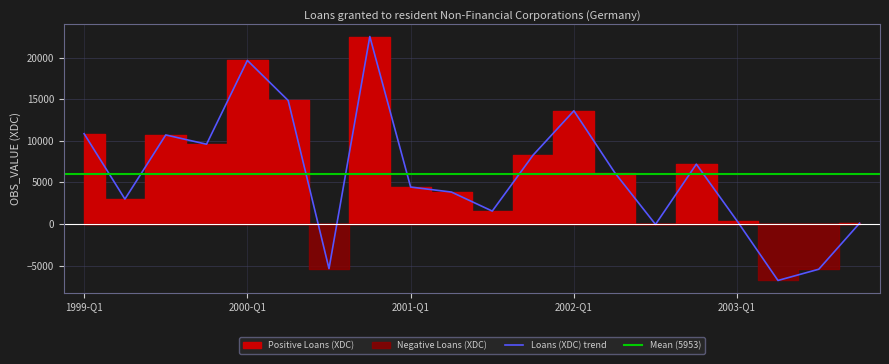

True or false: Loans (XDC) and Positive intersect in this chart.

False